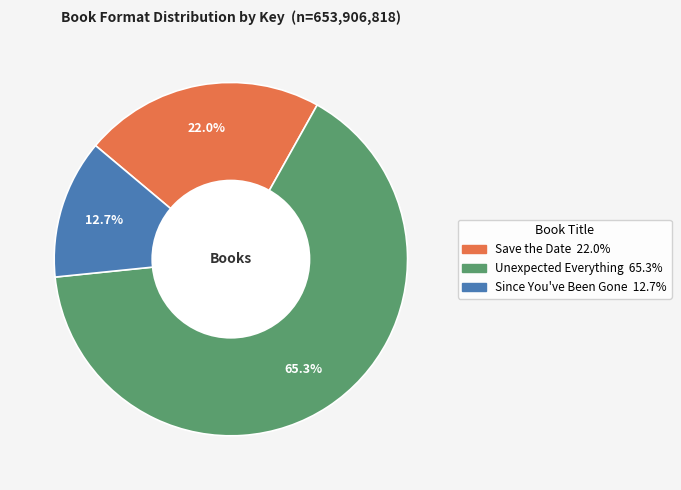

What percentage is the Since You've Been Gone slice, to the nearest percent?

13%